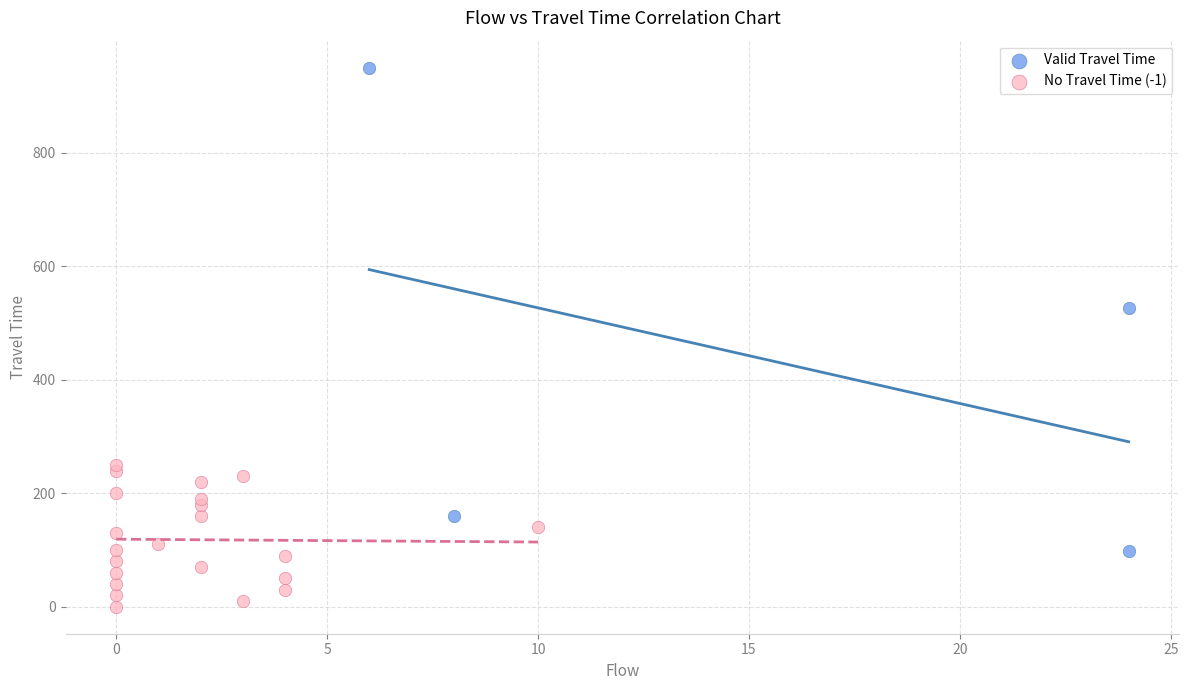

Which series has the largest Y range (max minus min)?

Valid Travel Time